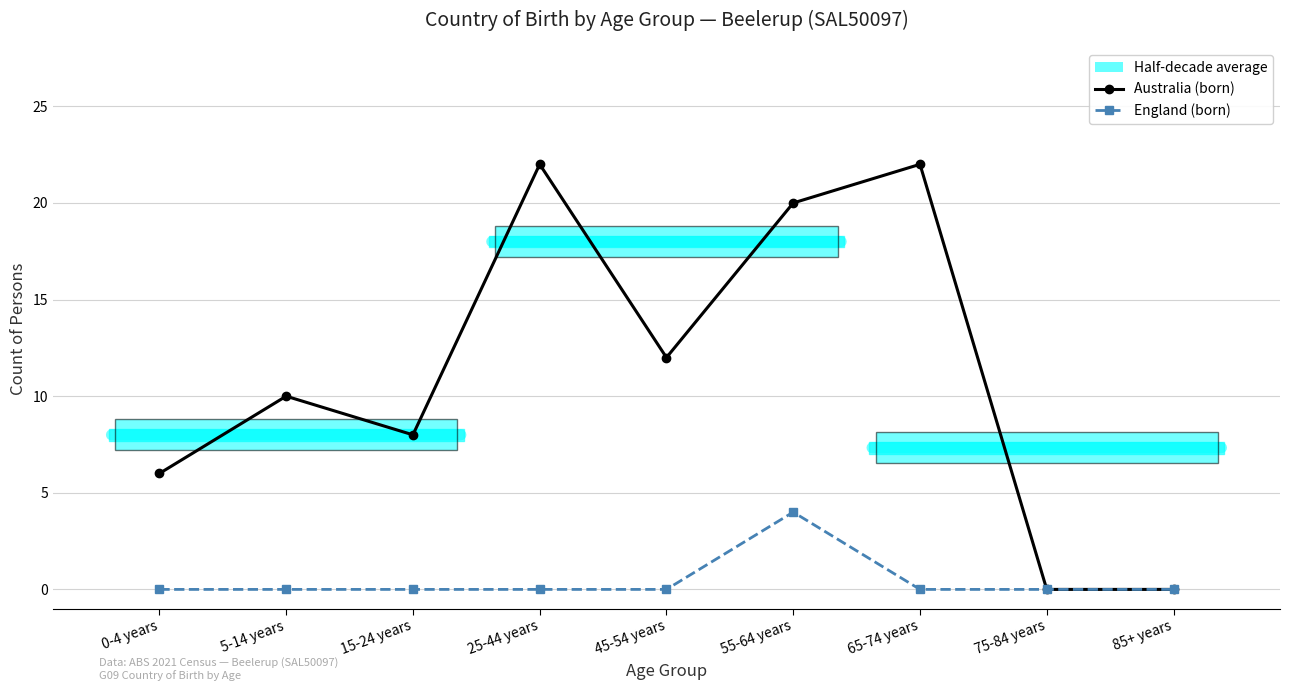

How many positive values does the England (born) series have?

1